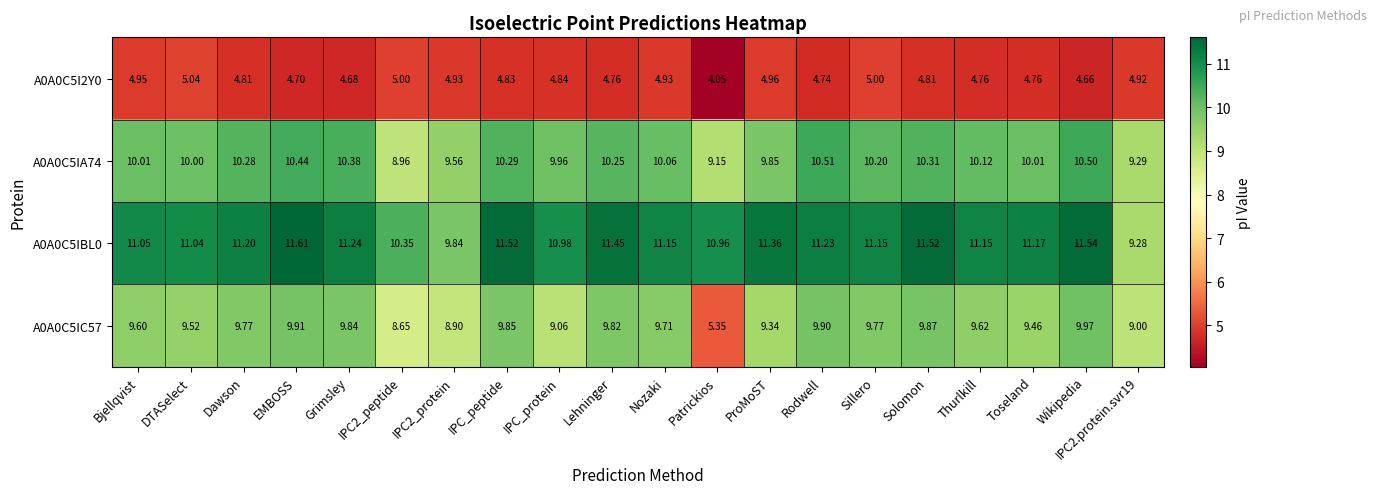

Where does the A0A0C5IA74 series first go above 10?

Bjellqvist